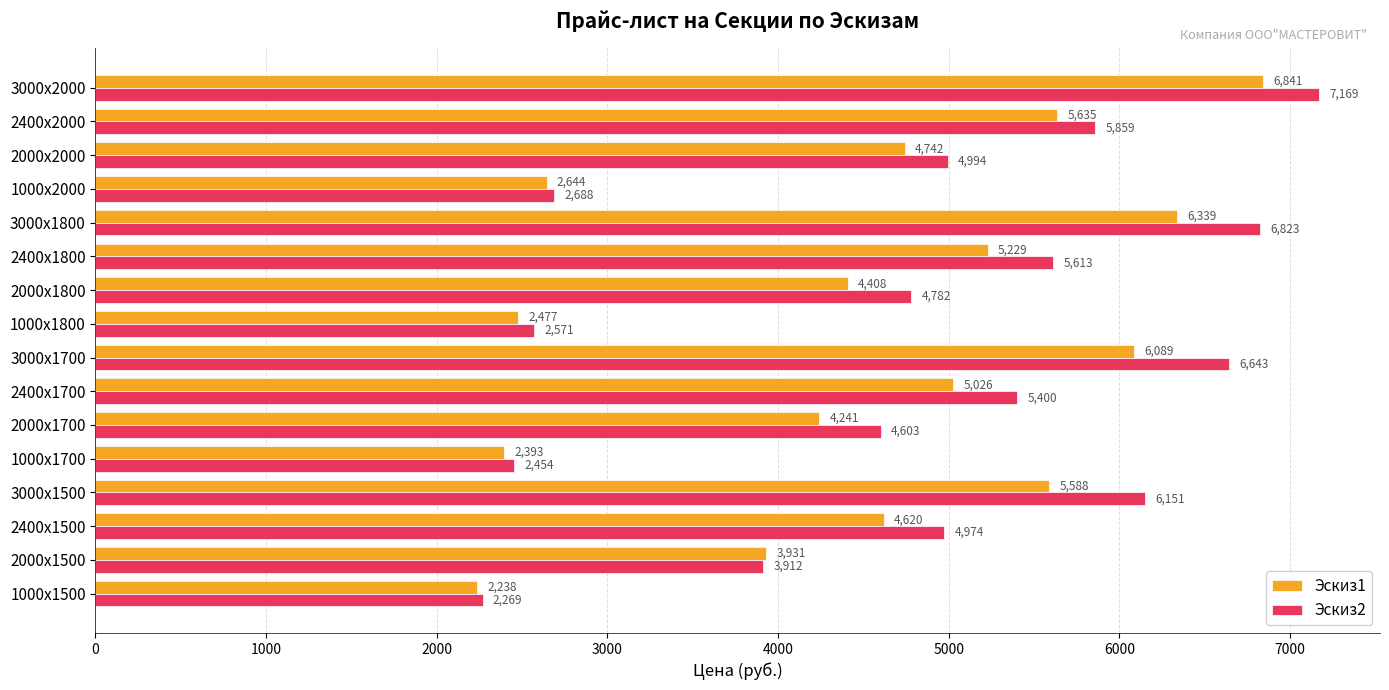

What is the smallest value displayed?

2238.0